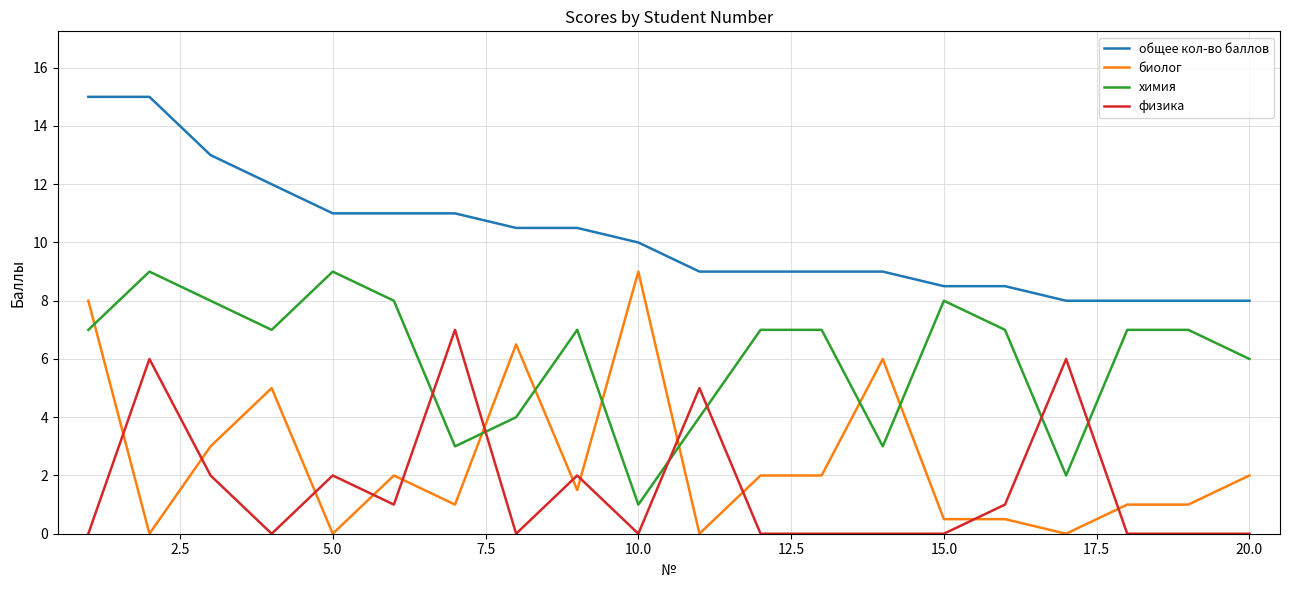

Which series has the largest total across all categories?

общее кол-во баллов